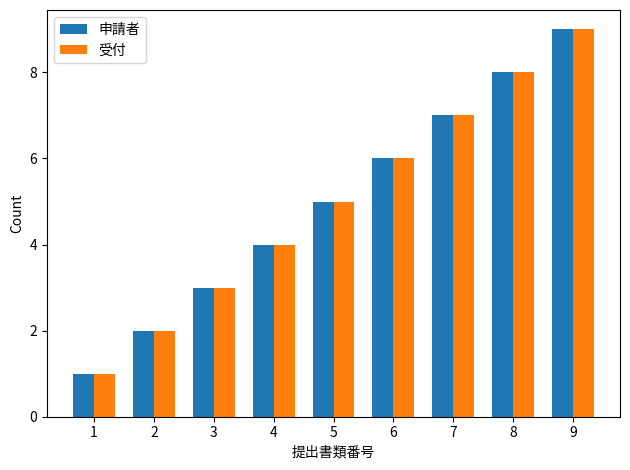

What is the value of the 受付 bar at the 1st from the left?

1